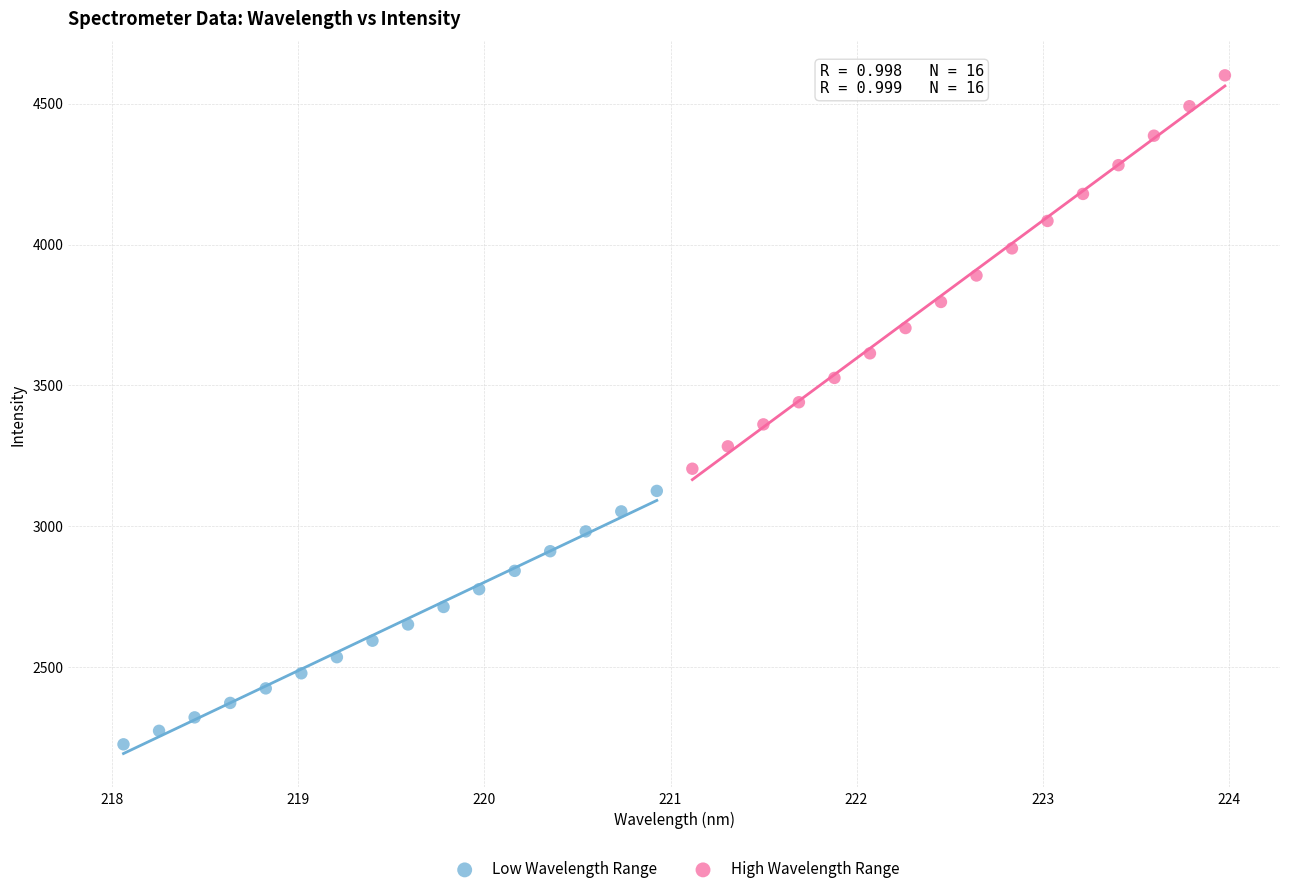

Which series has the largest Y range (max minus min)?

High Wavelength Range